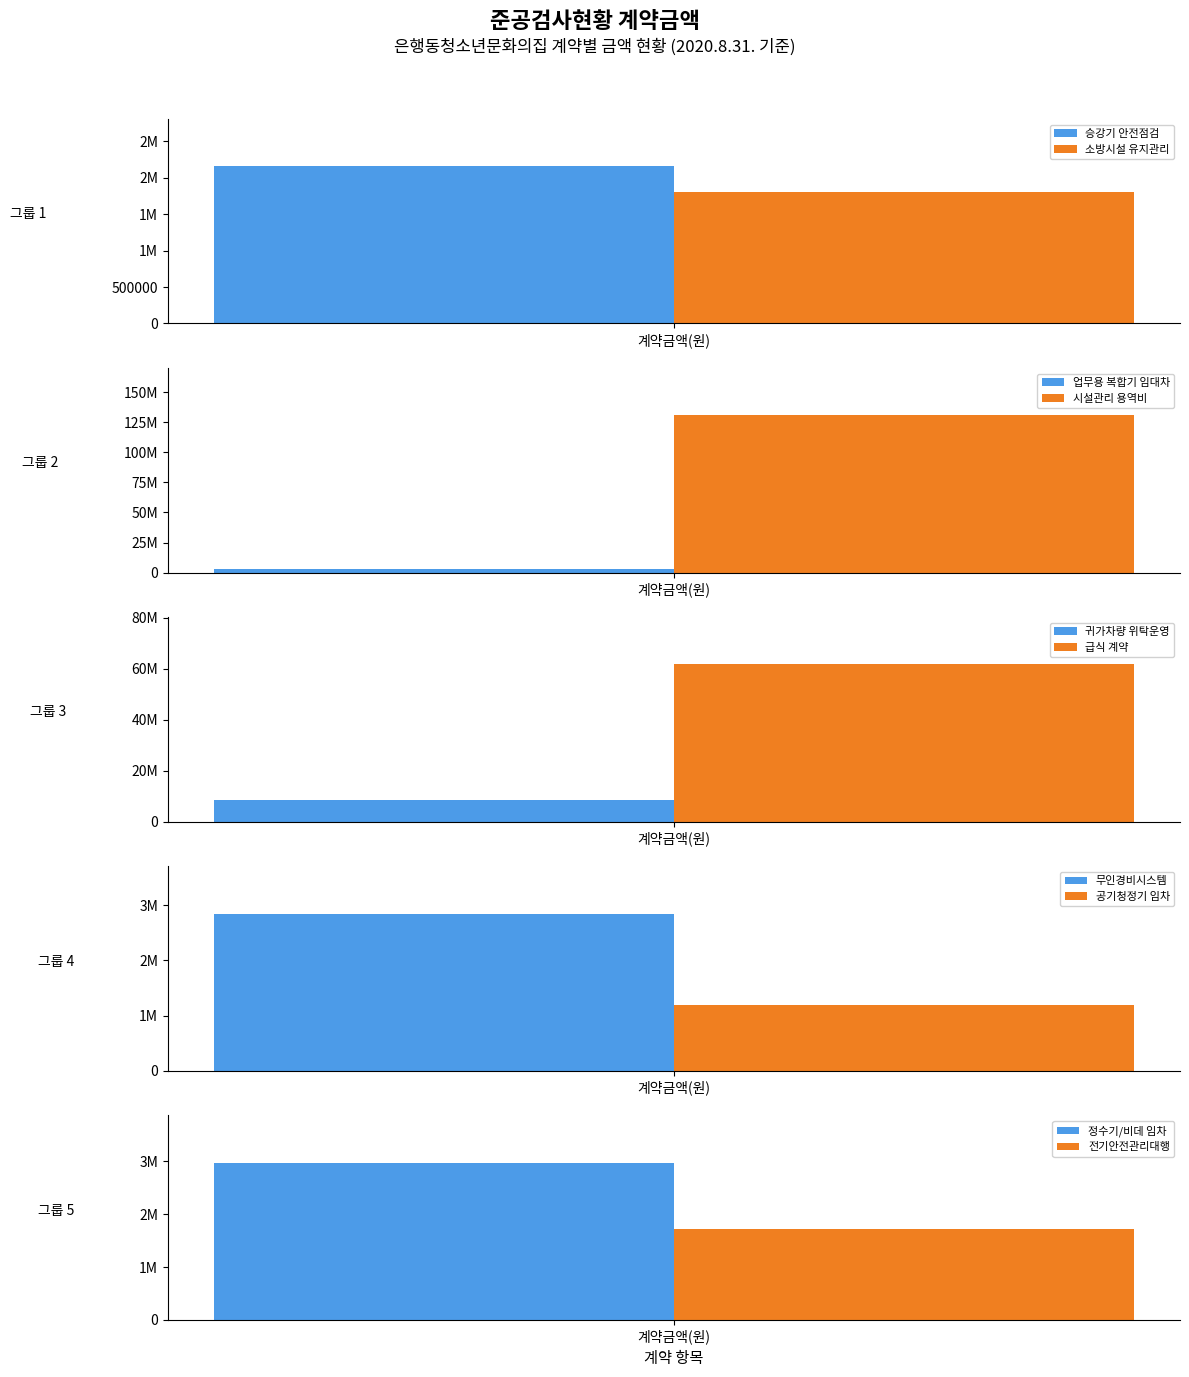

What is the value of the 1st bar from the left?

2160000